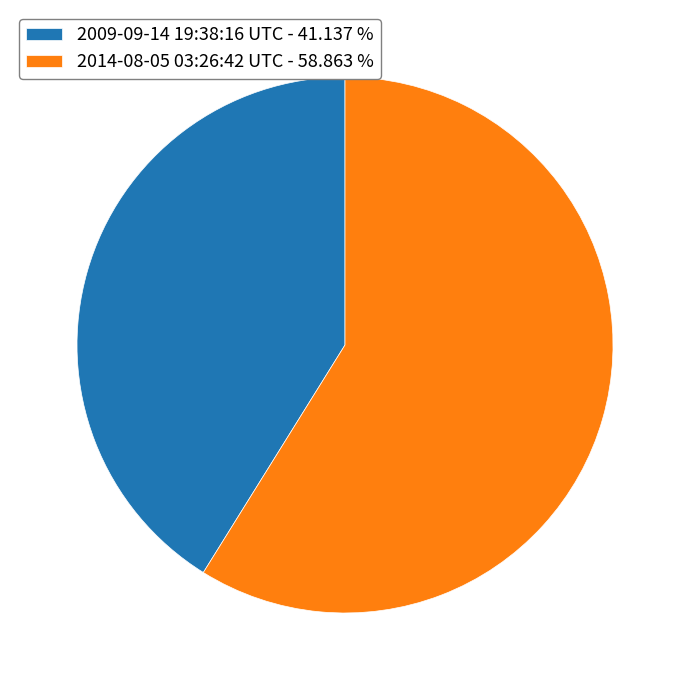

What is the ratio of the value at 2014-08-05 03:26:42 UTC - 58.863 % to the value at 2009-09-14 19:38:16 UTC - 41.137 %?

1.4